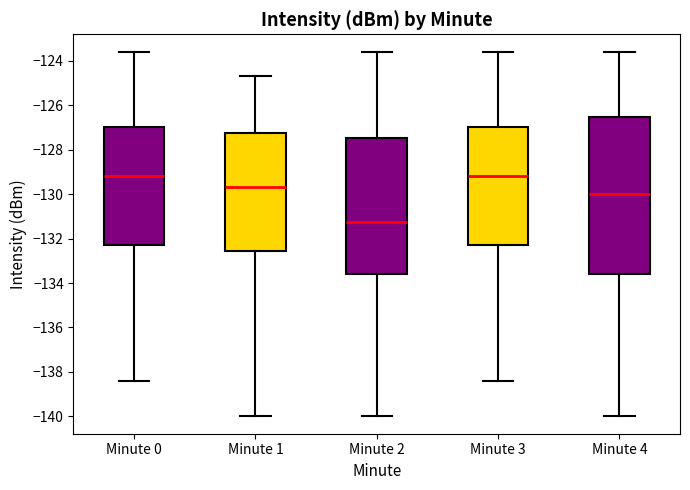

Where does the lower whisker of the box for Minute 0 end on the y-axis? The values are not printed on the chart, so give them approximately, as read against the axis.

-138.4